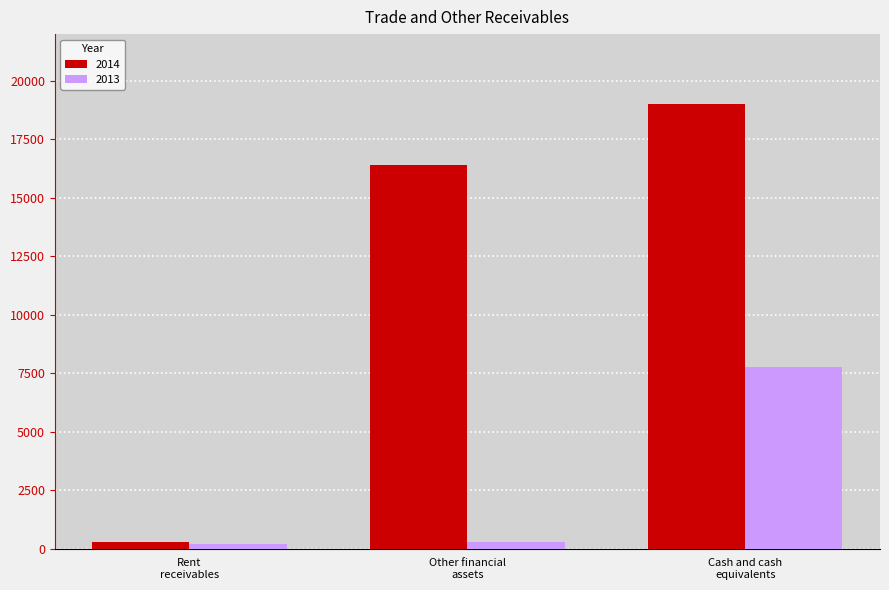

List the series in order of their overall mean, lowest first.

2013, 2014